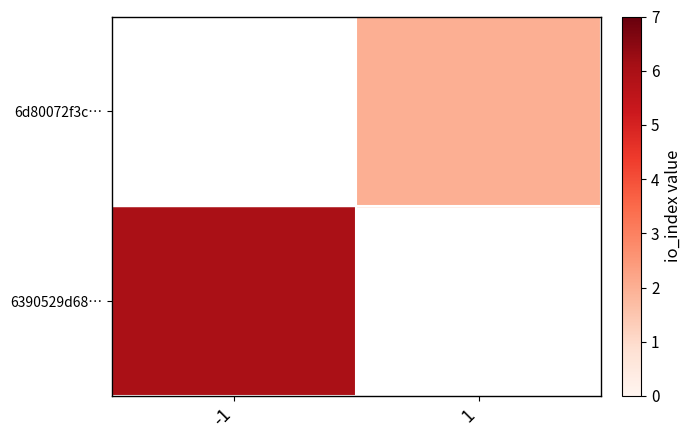

How many series are shown in this chart?

2